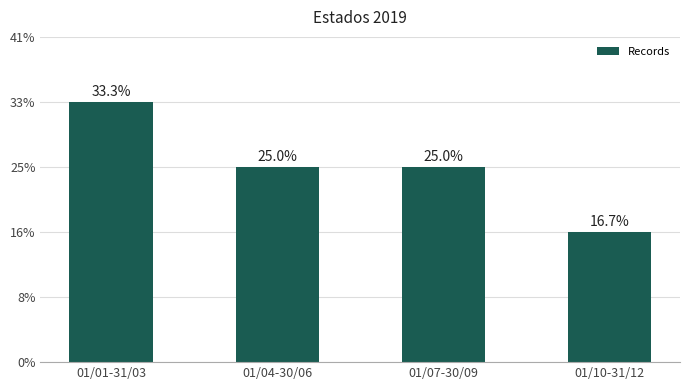

Are the bars horizontal?

No